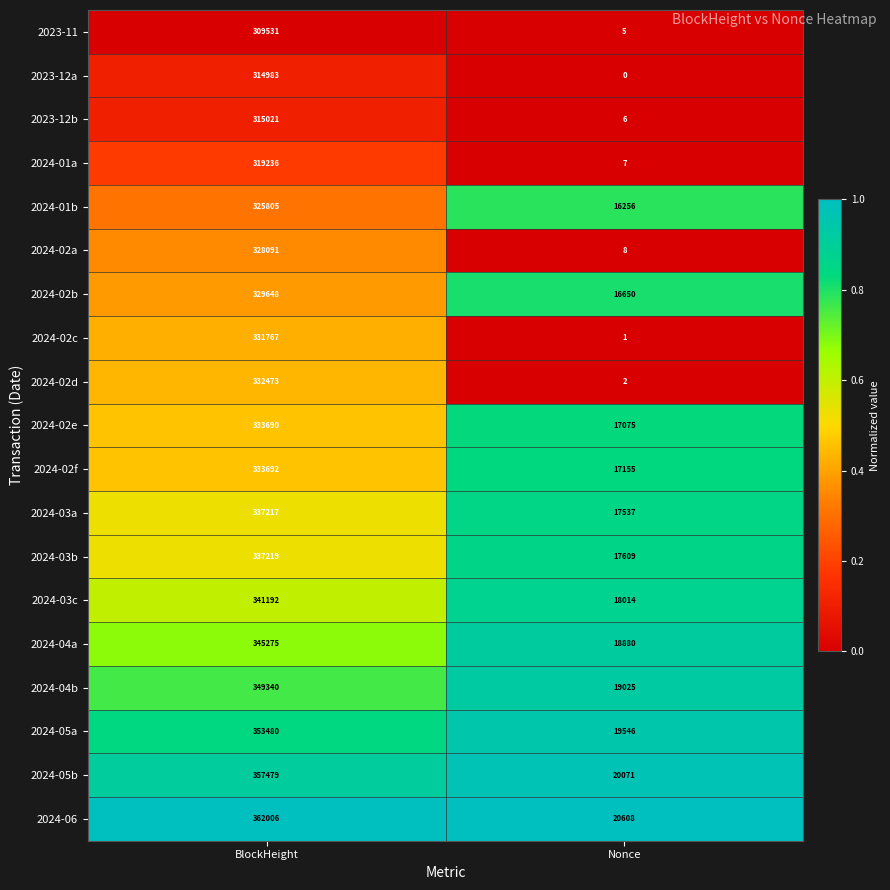

What is the approximate value of 2024-05b at Nonce?

20071